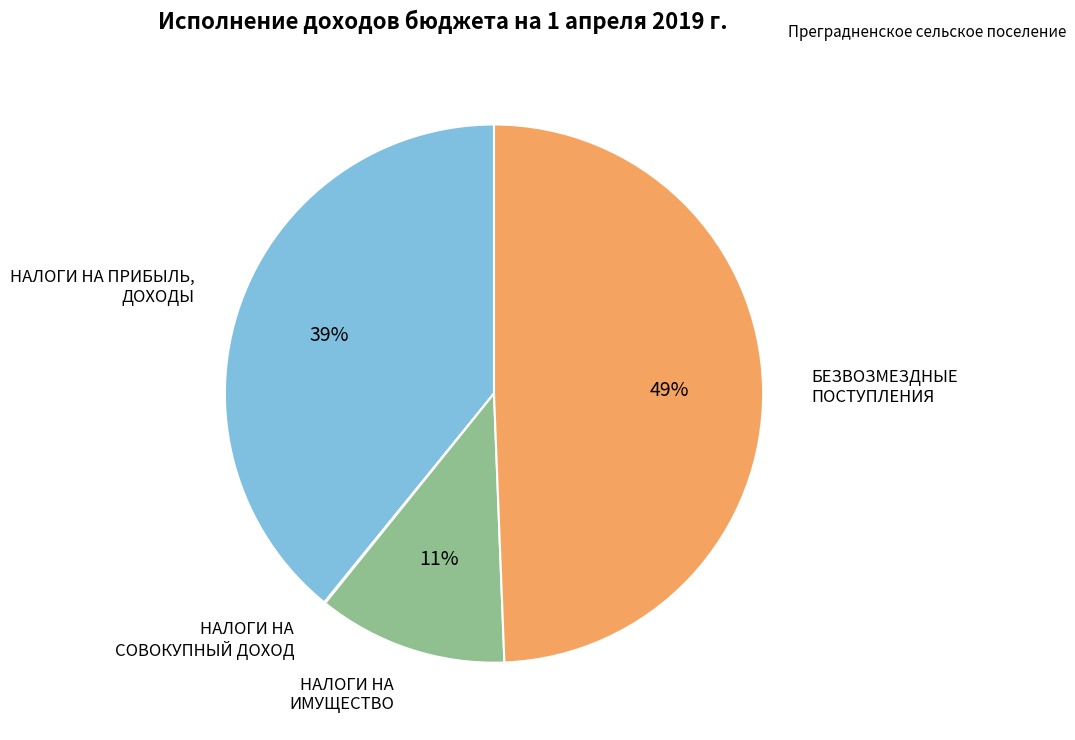

Is there any slice that represents more than half of the pie?

No